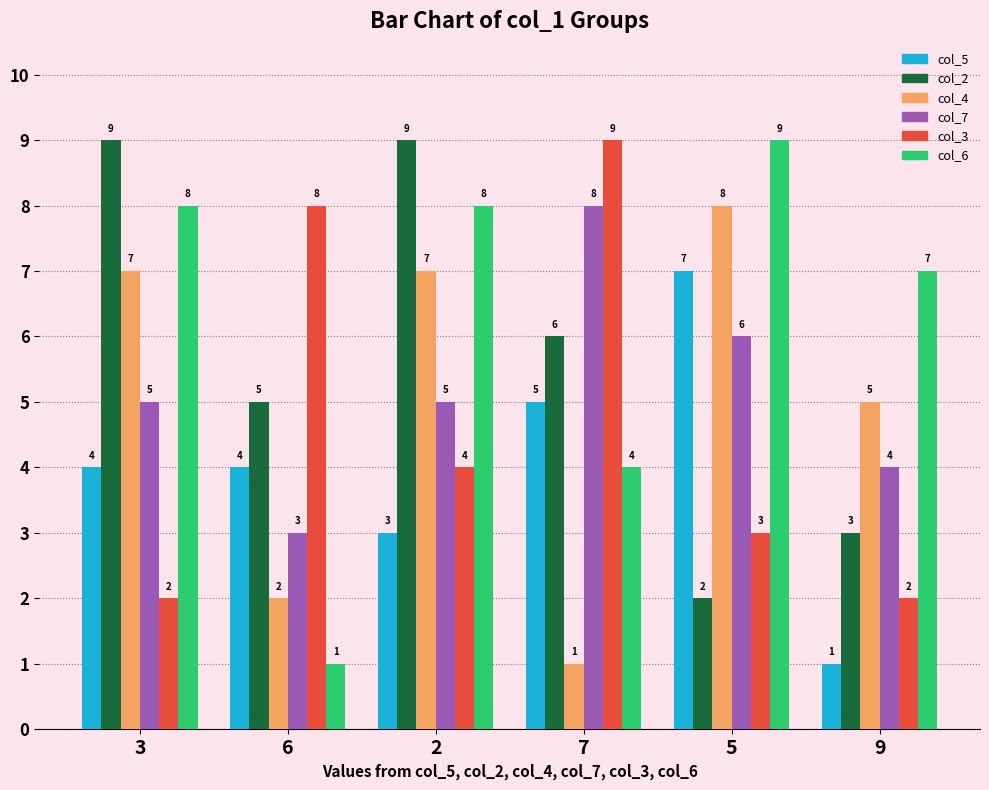

How many bars are there in total?

36